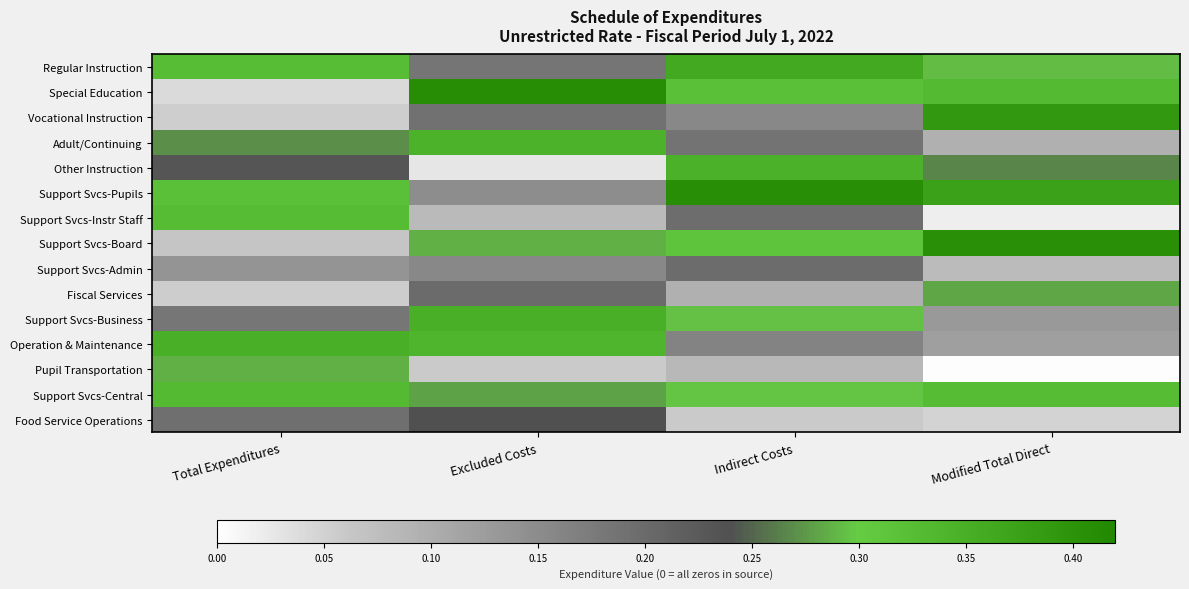

At Indirect Costs, list the series in order from smallest to largest.

Food Service Operations, Pupil Transportation, Fiscal Services, Vocational Instruction, Operation & Maintenance, Adult/Continuing, Support Svcs-Instr Staff, Support Svcs-Admin, Support Svcs-Business, Support Svcs-Central, Support Svcs-Board, Special Education, Other Instruction, Regular Instruction, Support Svcs-Pupils